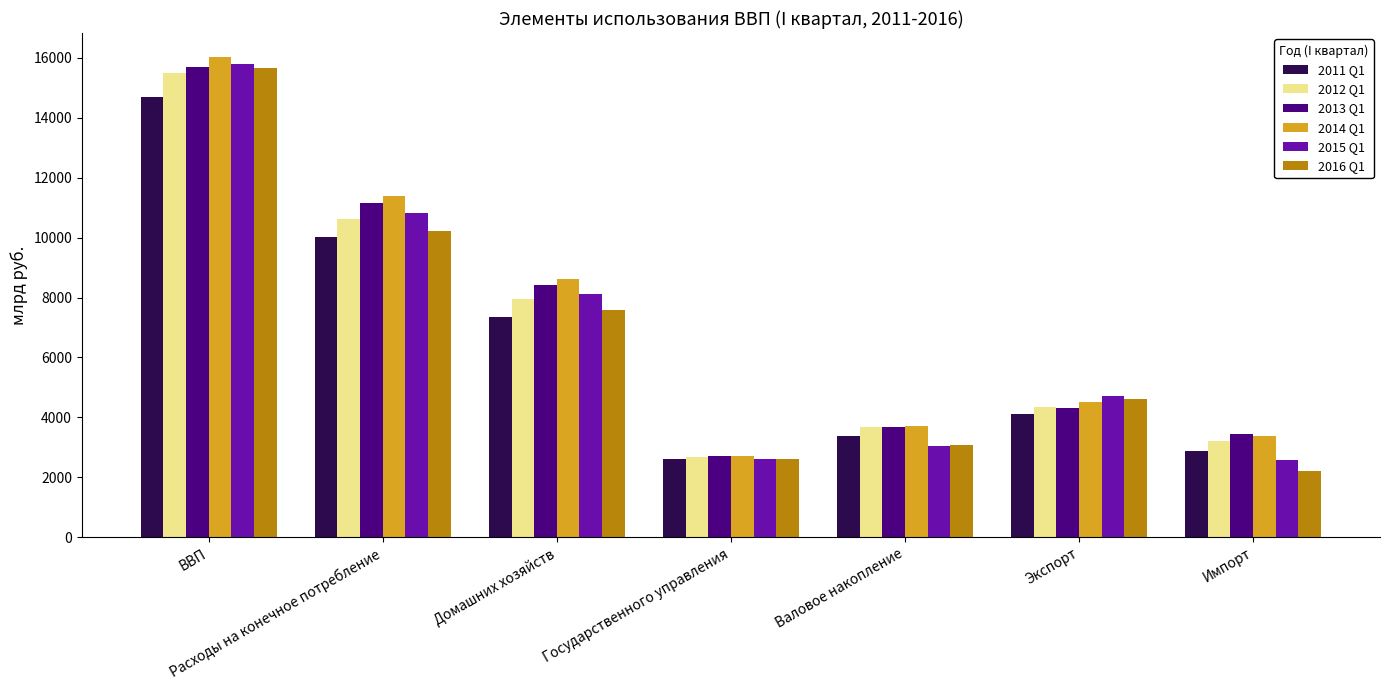

What is the total value across all series at Экспорт?

26614.7